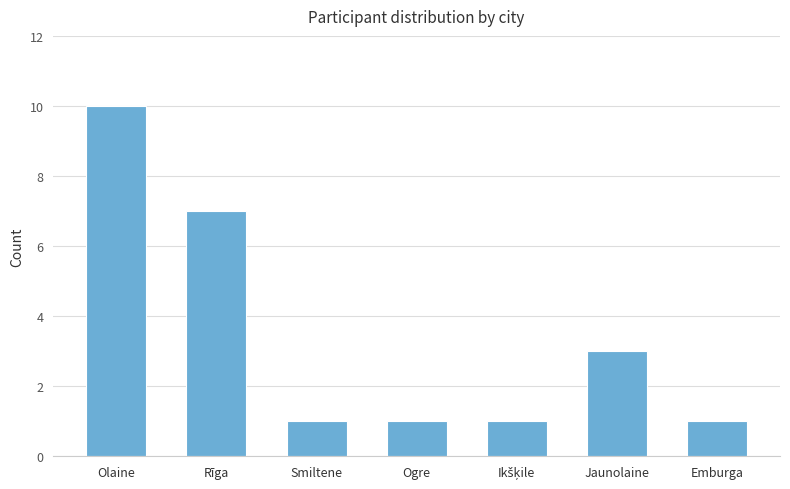

Reading right to left, list all the values displayed in this chart.

1	3	1	1	1	7	10